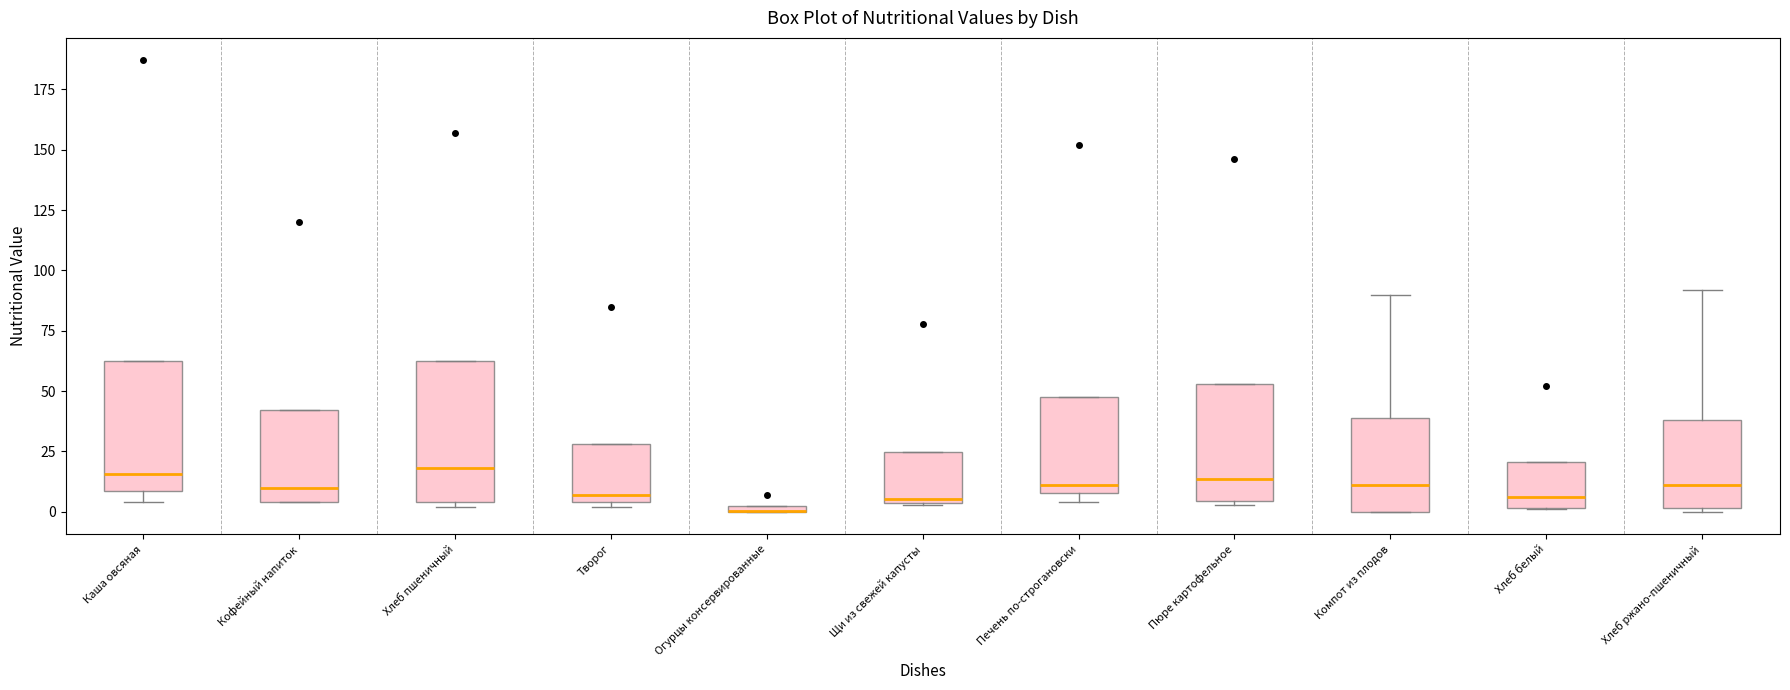

Where is the lower edge of the box for Каша овсяная on the y-axis? The values are not printed on the chart, so give them approximately, as read against the axis.

10